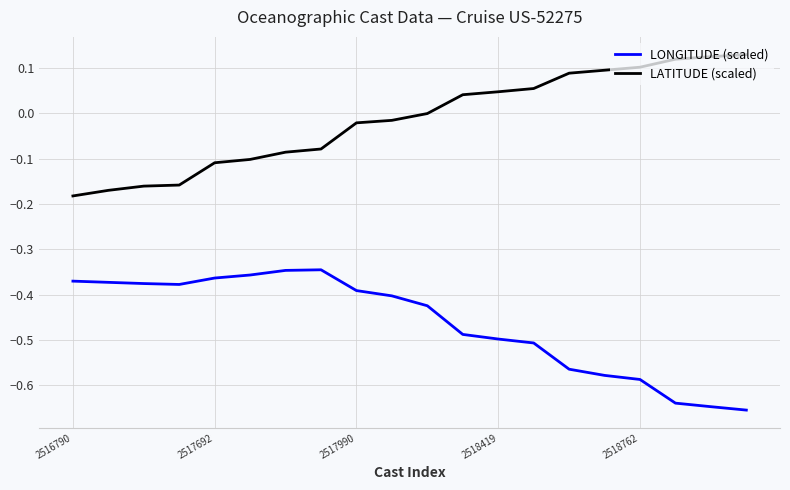

Does the chart display data point markers on the line(s)?

No